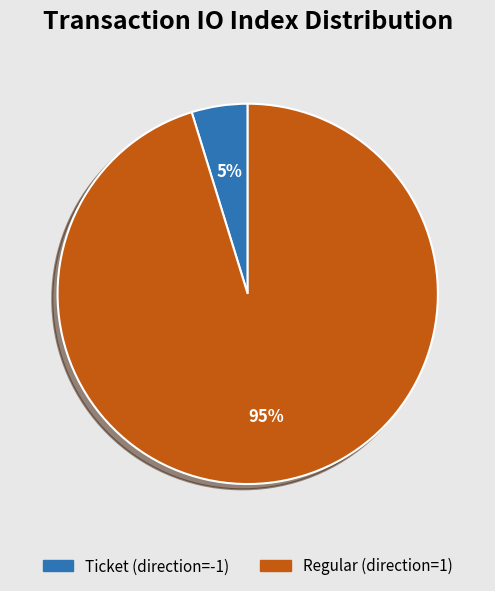

The Ticket (direction=-1) slice represents 5% of the pie. True or false?

True